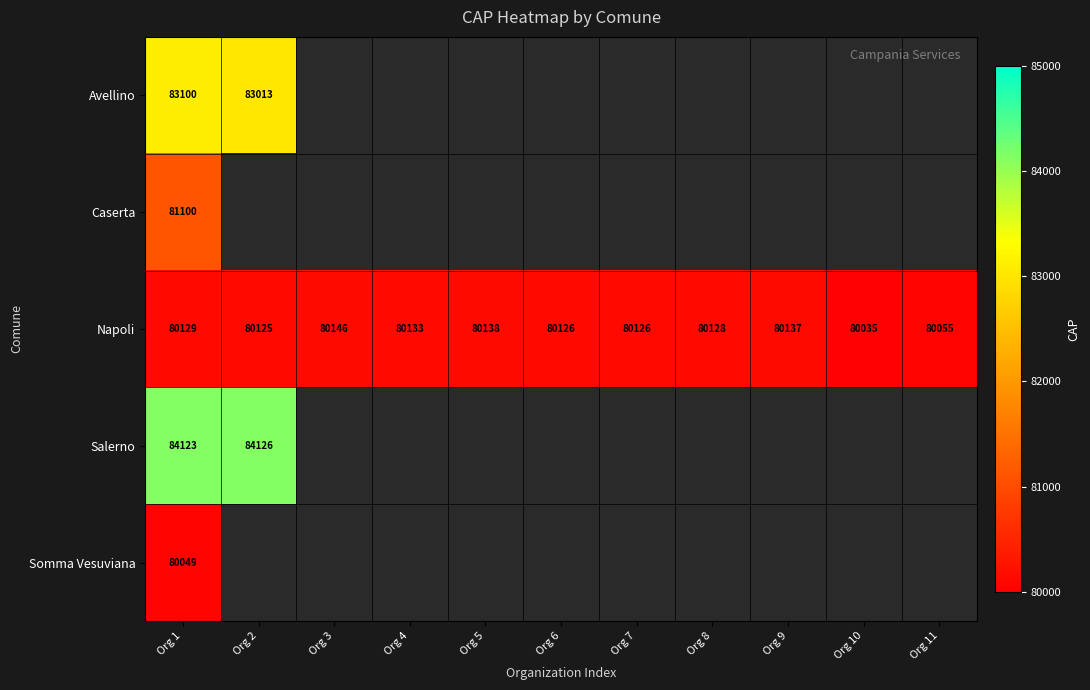

What is the difference between the Napoli values at Org 2 and Org 11?

70